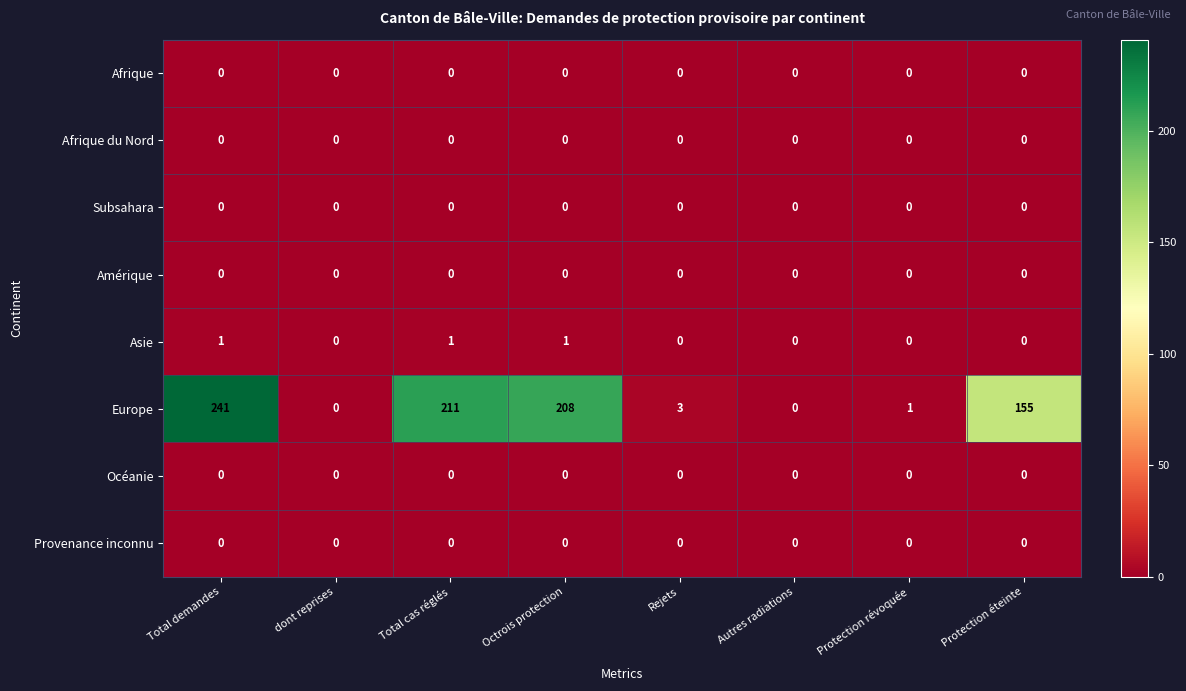

What is the greatest value displayed?

241